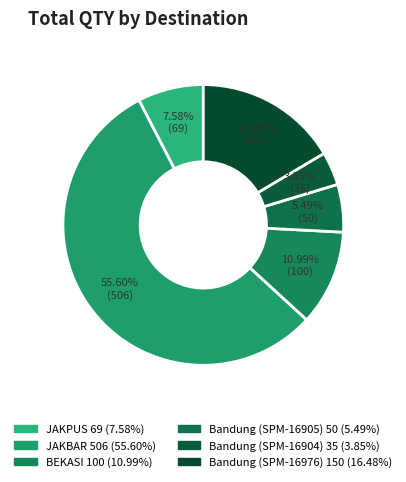

Count the number of slices in the pie.

6